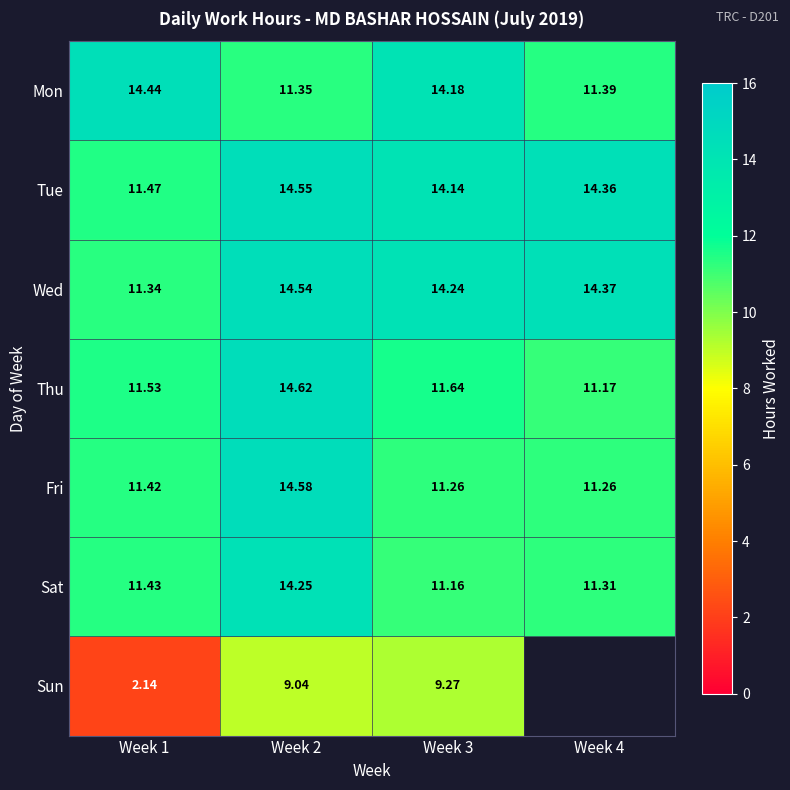

What is the difference between the highest and lowest values at Week 4?

3.2